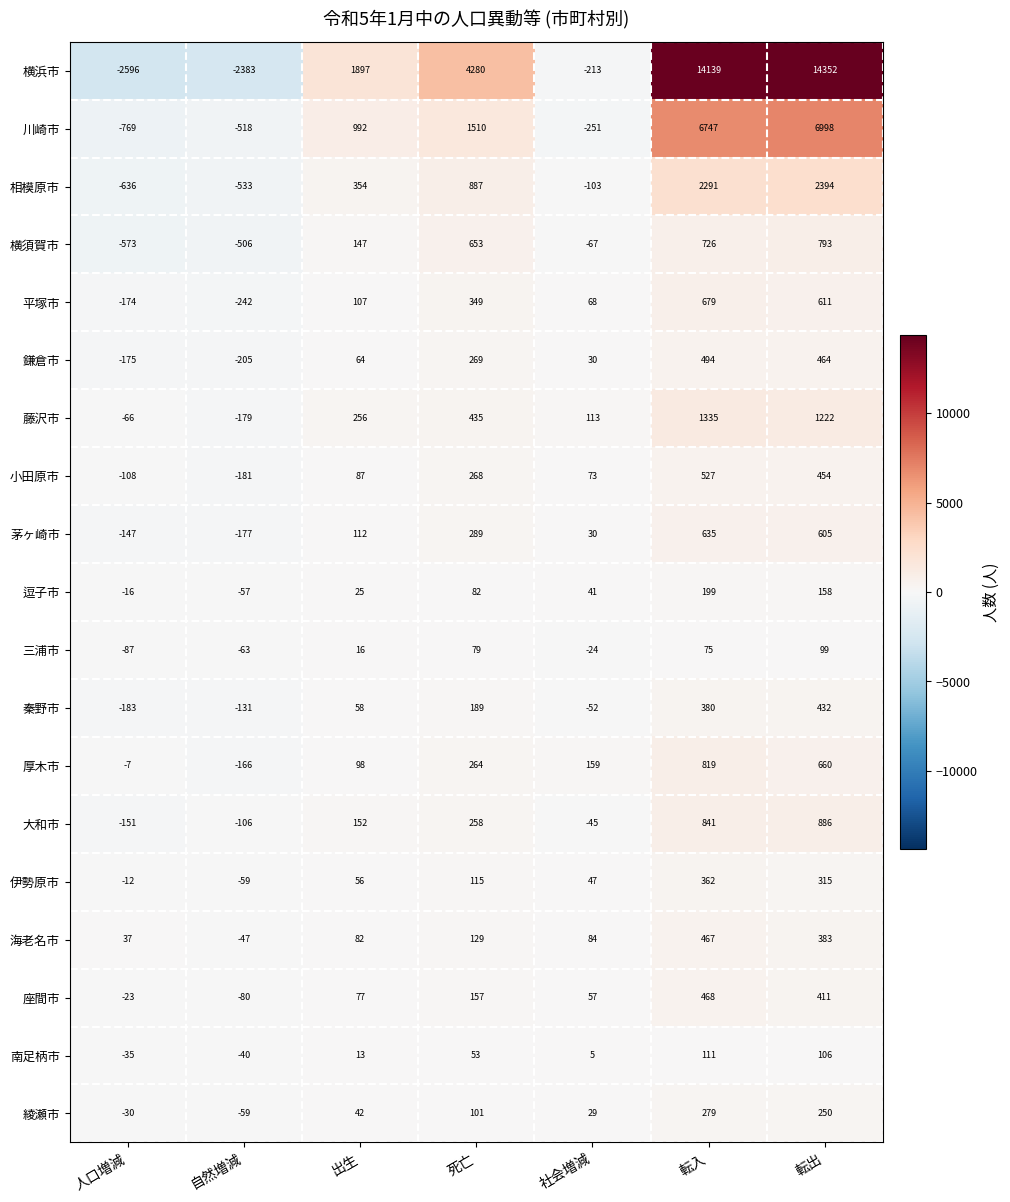

At which label is 横浜市 closest to 5878?

死亡